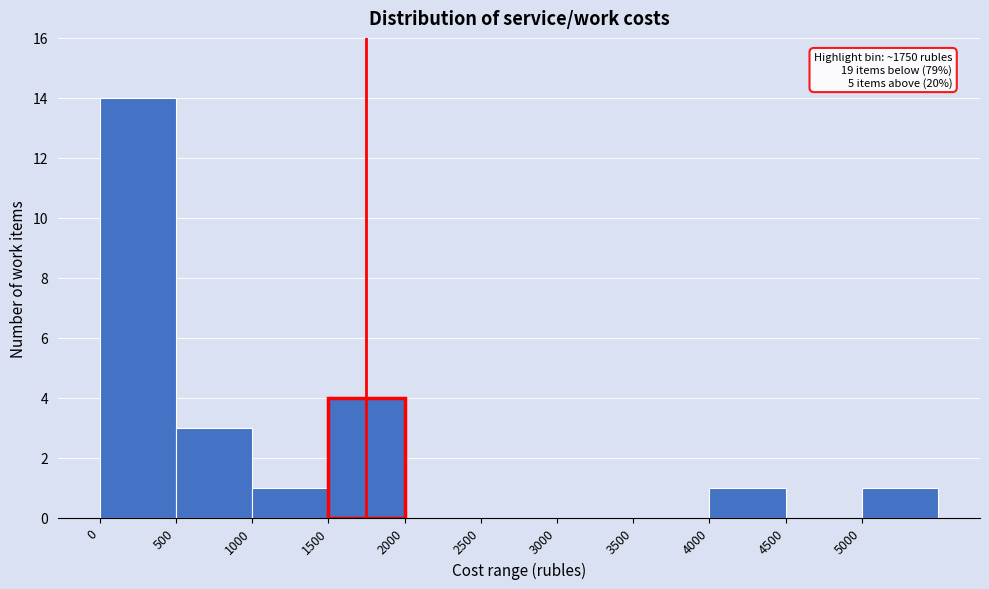

Over which range of the x-axis is the bar tallest?

0 to 500